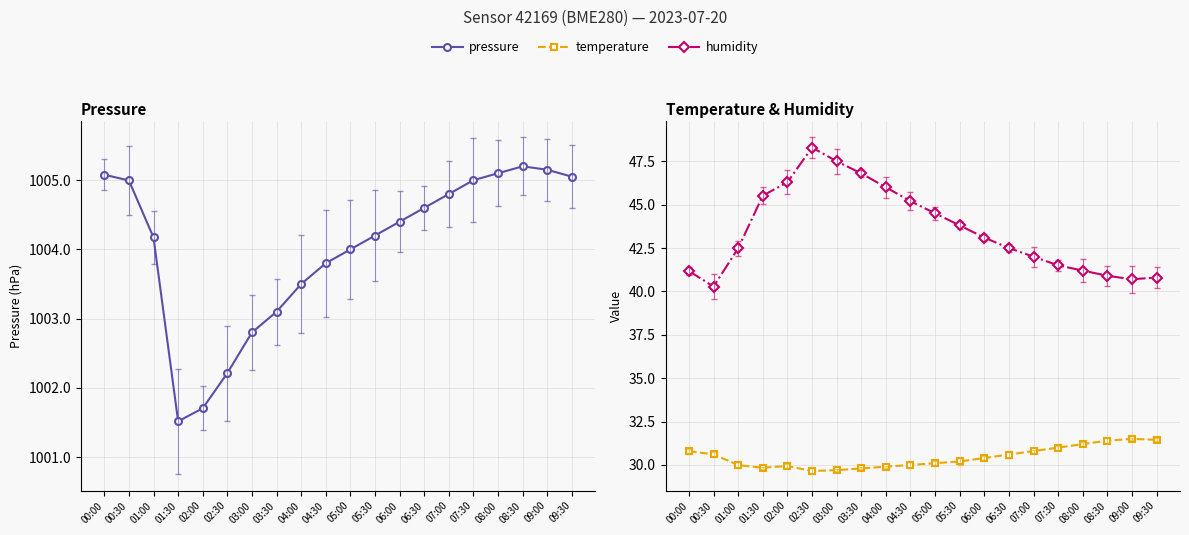

In humidity, how many points are lower than both neighbors (excluding endpoints)?

2